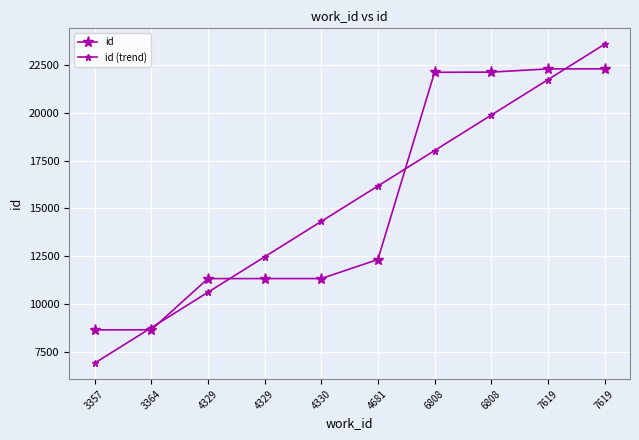

List the series in order of their peak value, highest first.

id (trend), id